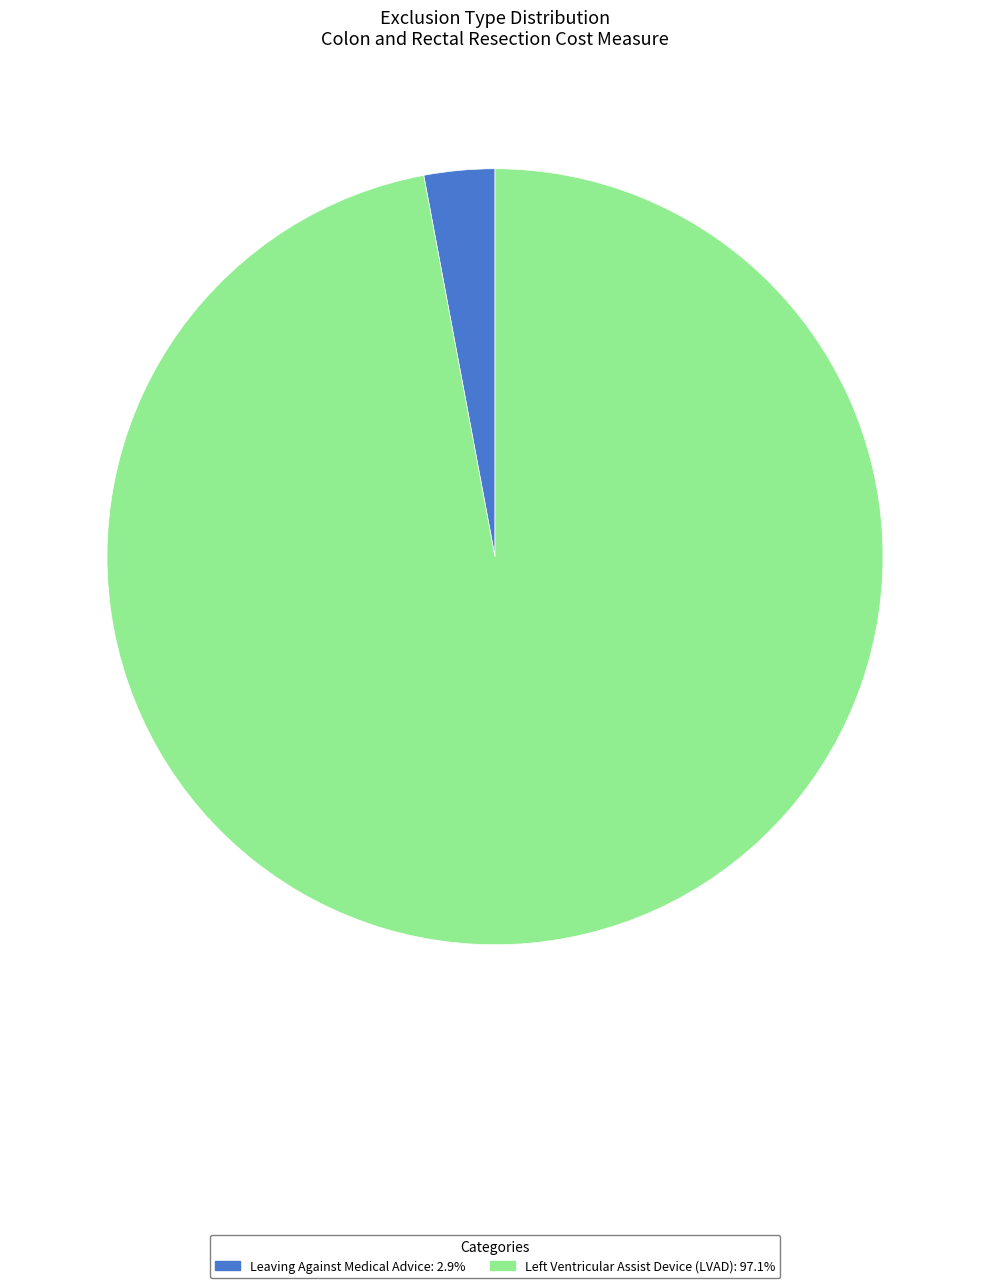

Does any single category account for the majority?

Yes